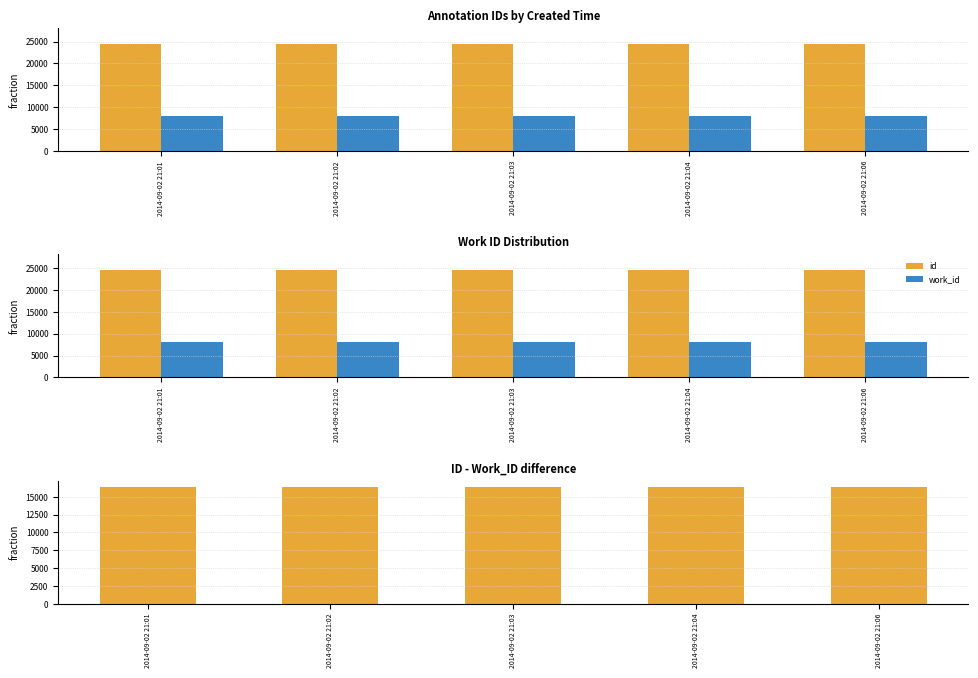

At which label does work_id reach its peak?

2014-09-02 21:01